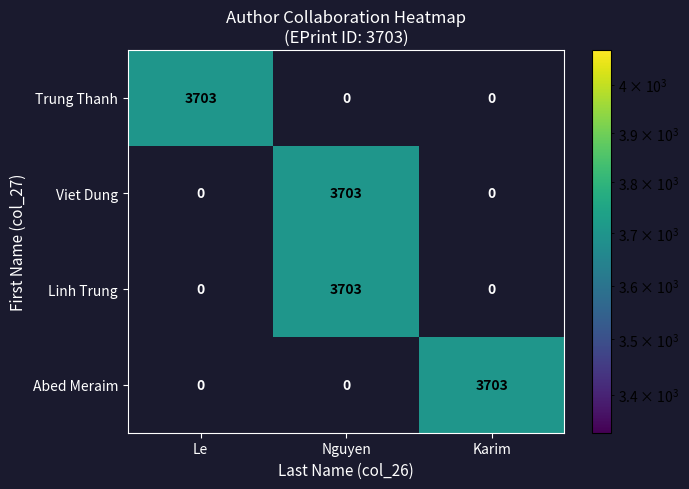

What is the difference between the maximum and minimum values in the Abed Meraim series?

3703